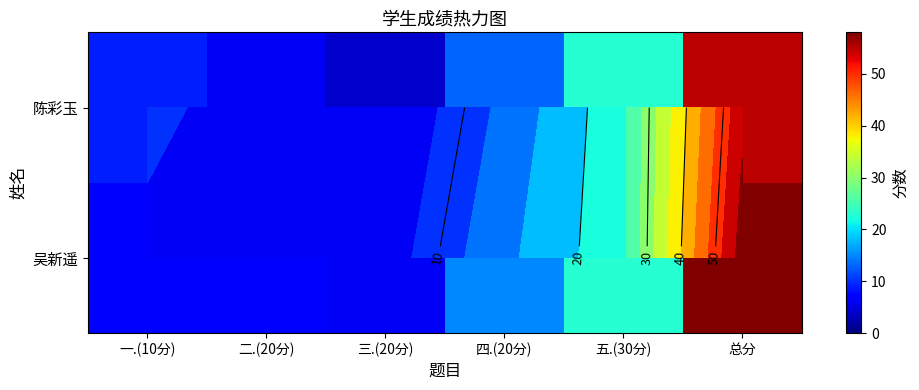

How many values in the 陈彩玉 series exceed 13?

2